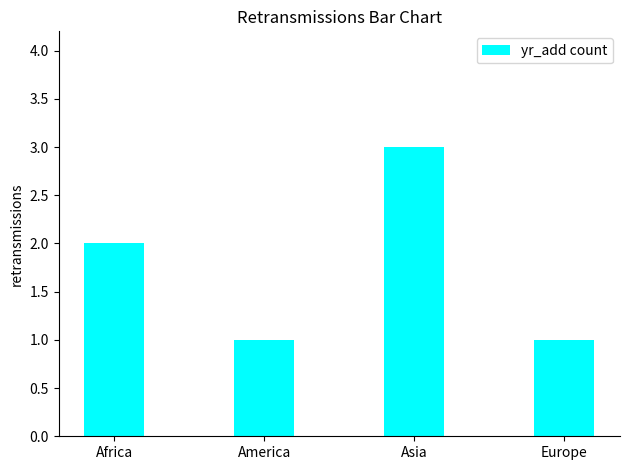

Is it true that the value at Europe is 1?

True